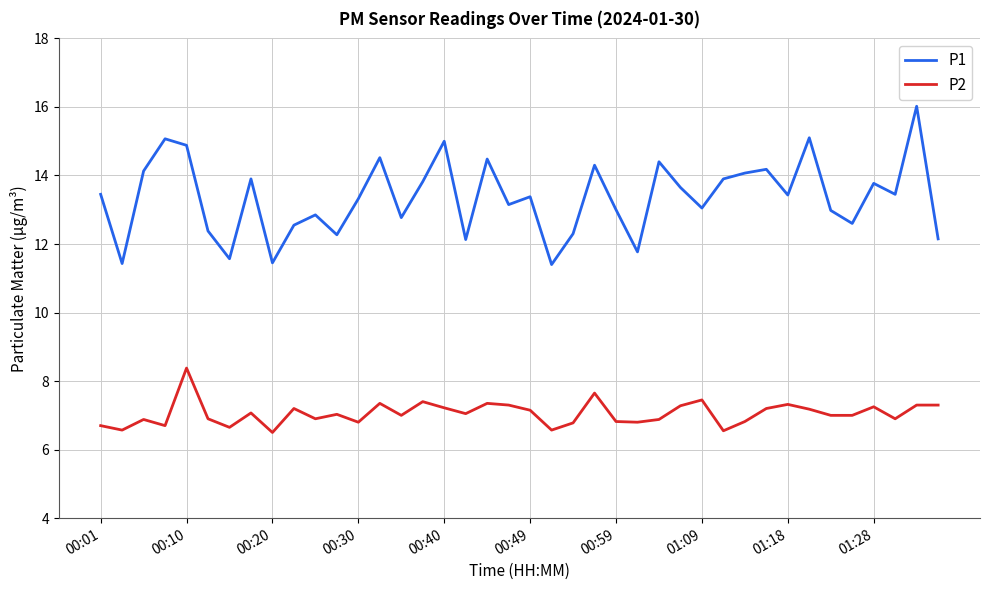

What is the highest value of the P2 series?

8.4